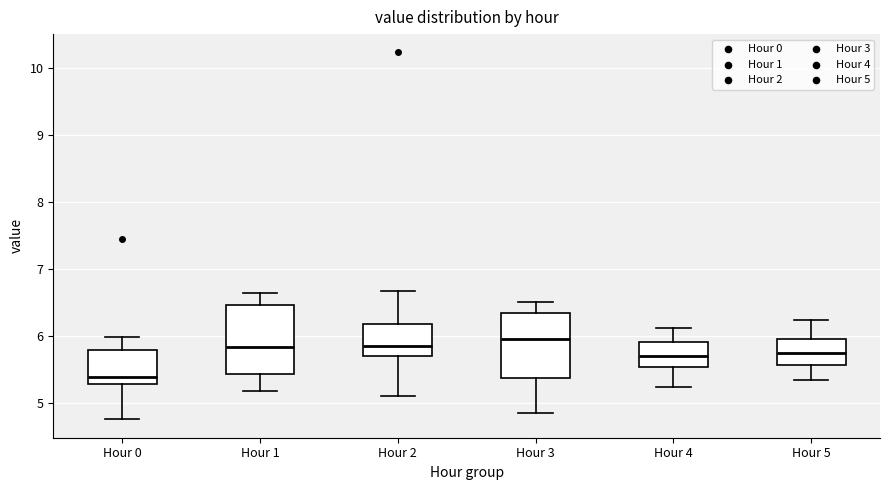

Where does the lower whisker of the box for Hour 4 end on the y-axis? The values are not printed on the chart, so give them approximately, as read against the axis.

5.2